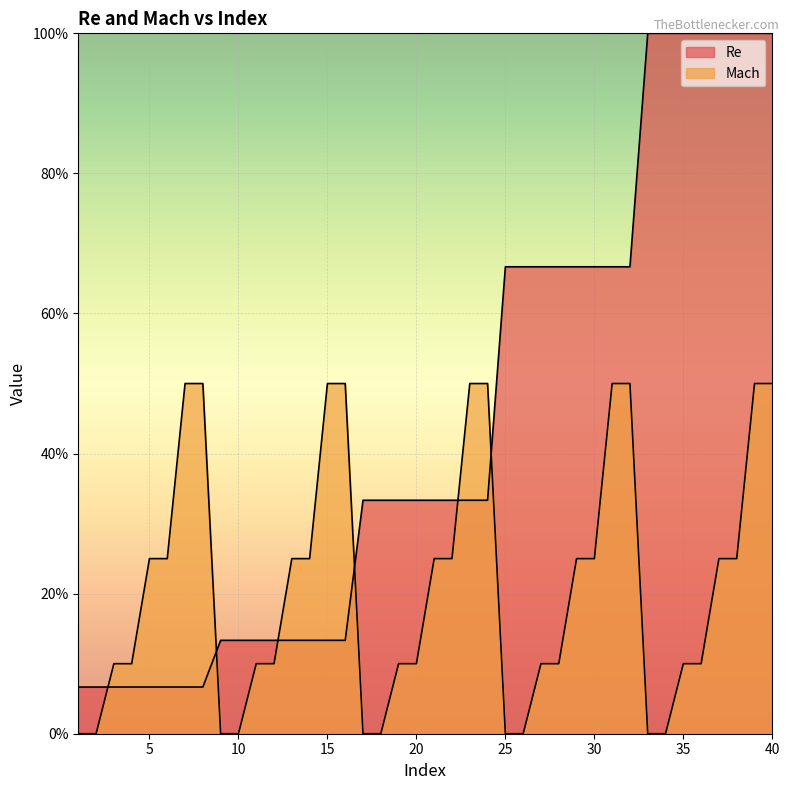

What is the value of the Mach point at the 19th from the left?

0.1